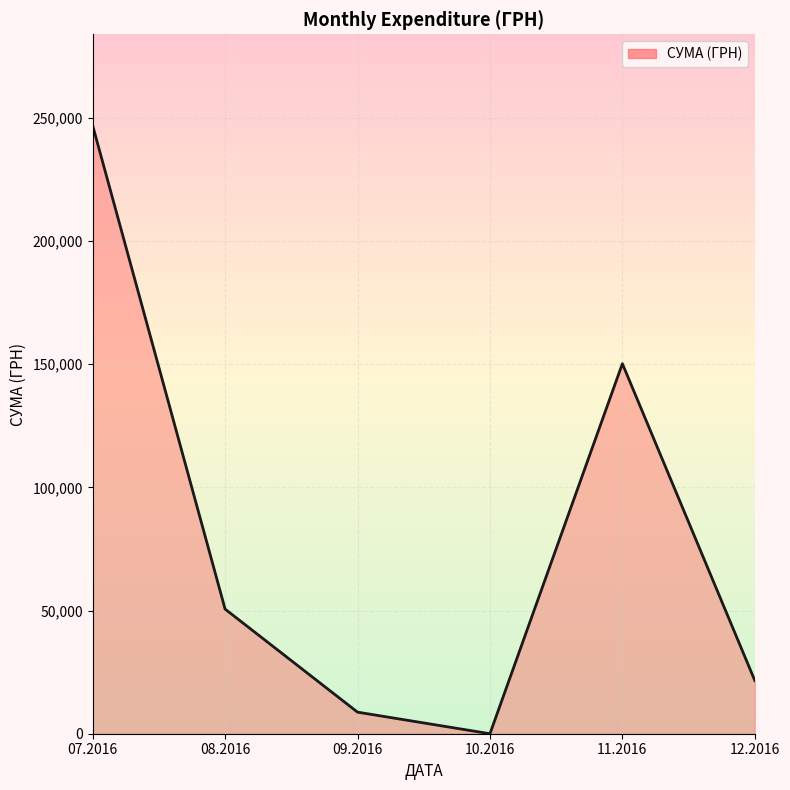

Between 11.2016 and 12.2016, which is larger?

11.2016